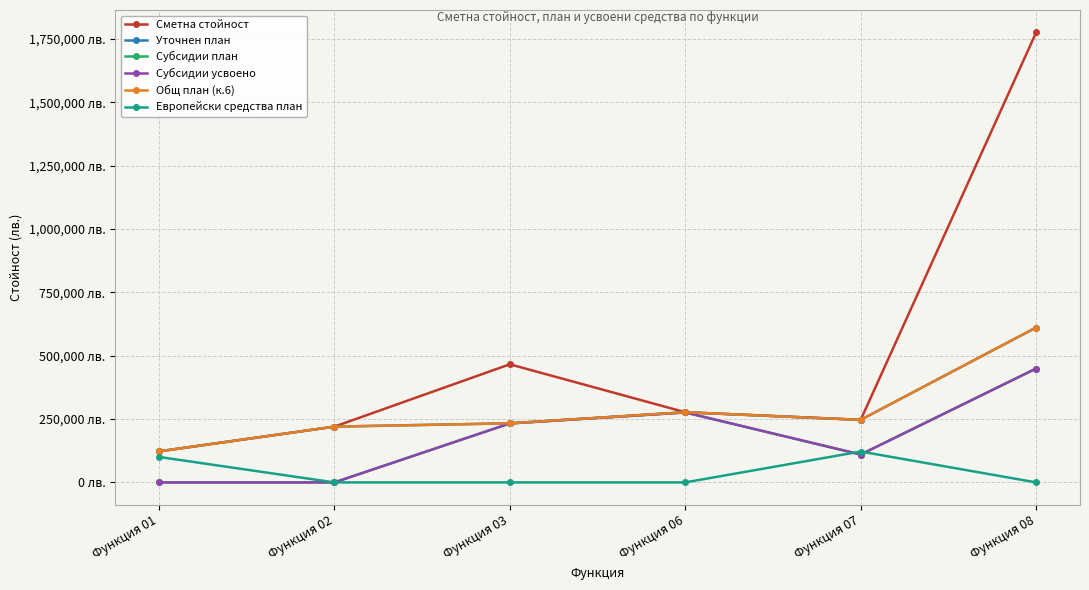

What is the total value across all series at Функция 06?

1382538